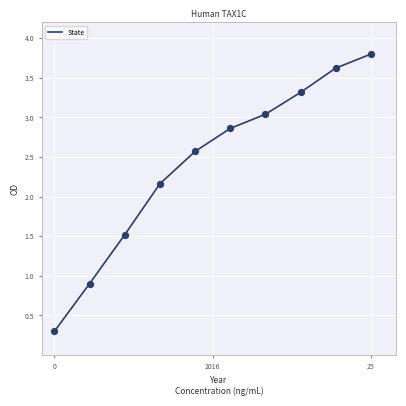

What is the greatest value displayed?

3.8